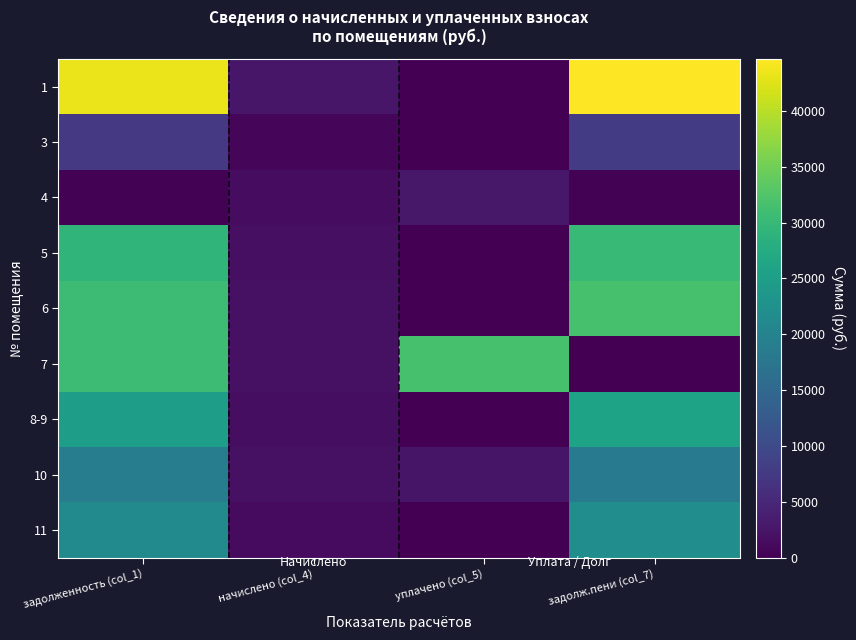

At which category is the sum across all series the highest?

задолженность (col_1)